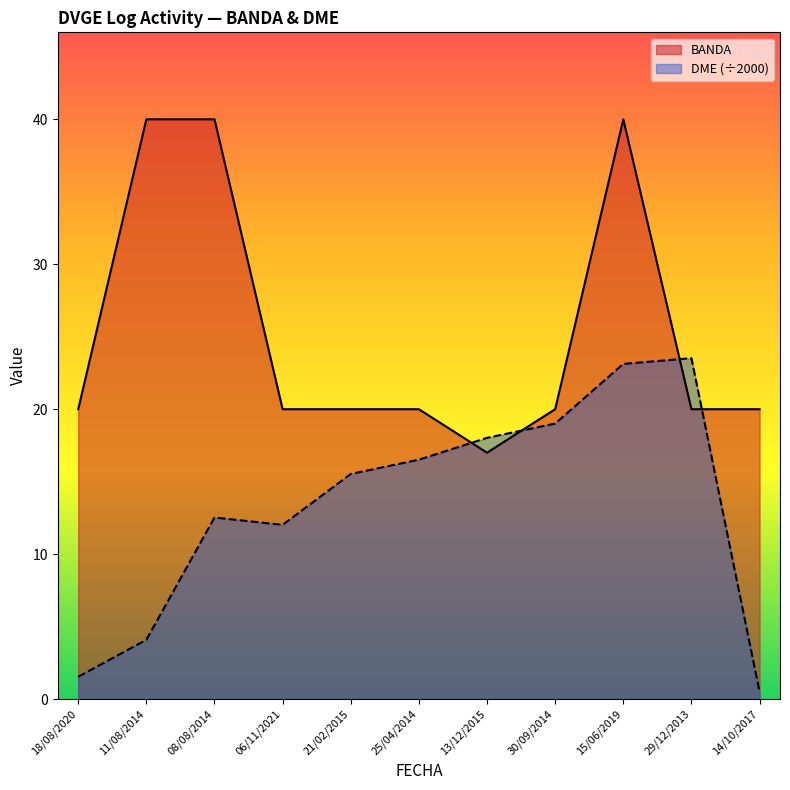

Which series has the largest range (max minus min)?

DME_numeric